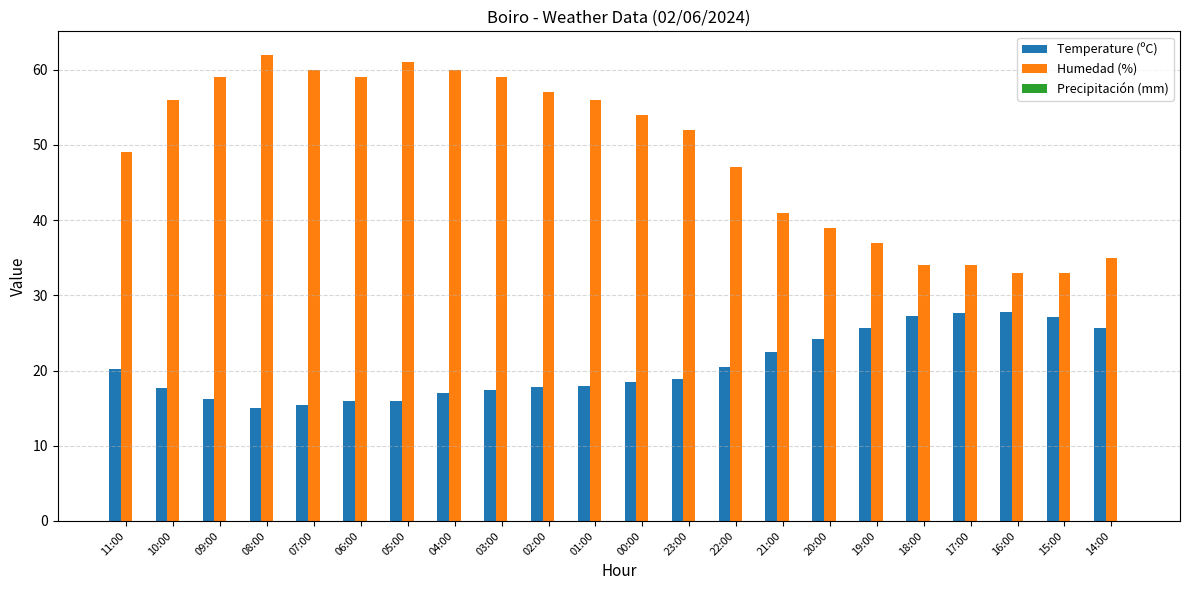

What is the difference between the highest and lowest values at 14:00?

9.4